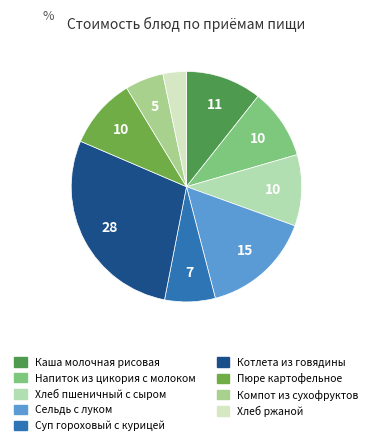

What portion of the pie excludes Каша молочная рисовая?

89.3%